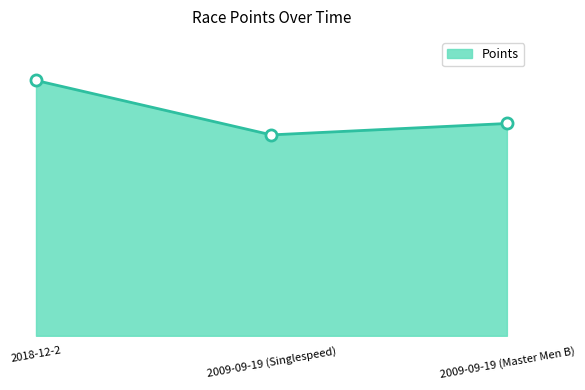

What is the change in value from 2009-09-19 (Singlespeed) to 2009-09-19 (Master Men B)?

+26.7